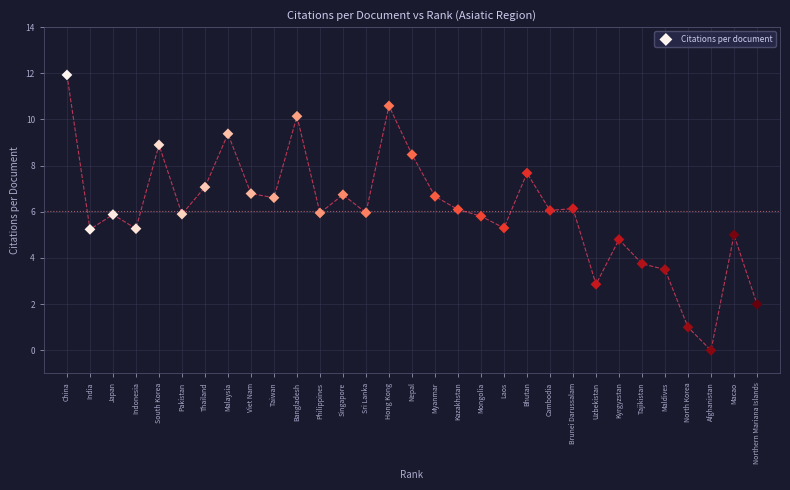

What is the range of Y values (max minus min)?

11.9